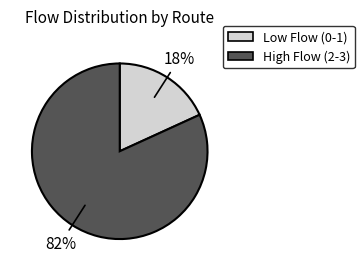

Which category accounts for the majority?

High Flow (2-3)